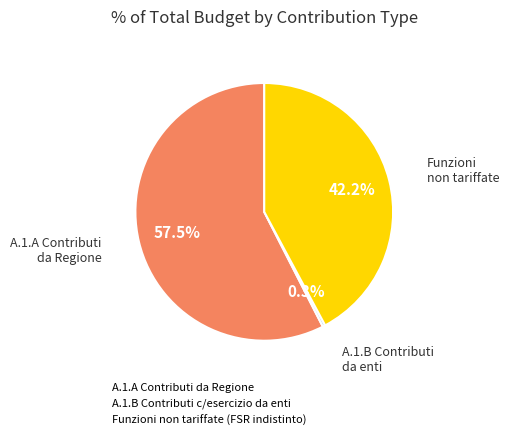

Count the number of slices in the pie.

3